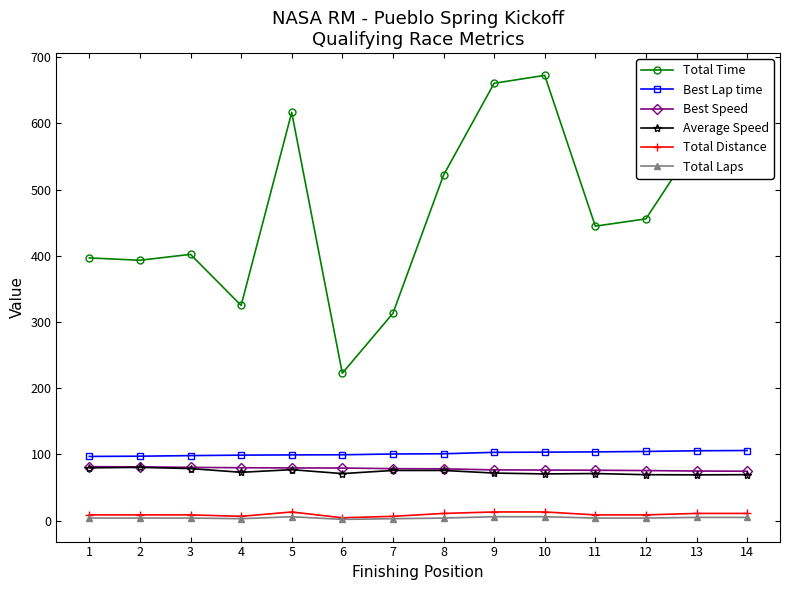

What is the spread (max minus min) of values at 5?

610.5